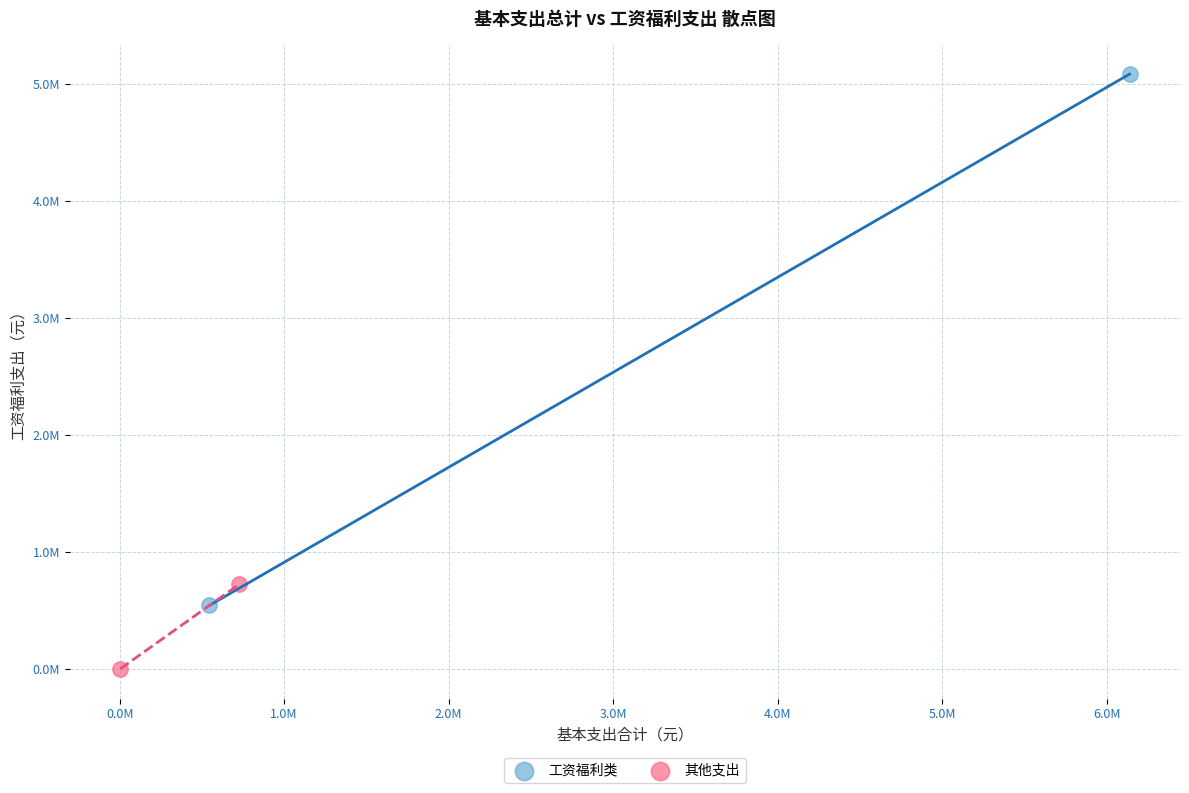

Which series reaches the maximum Y coordinate?

工资福利类